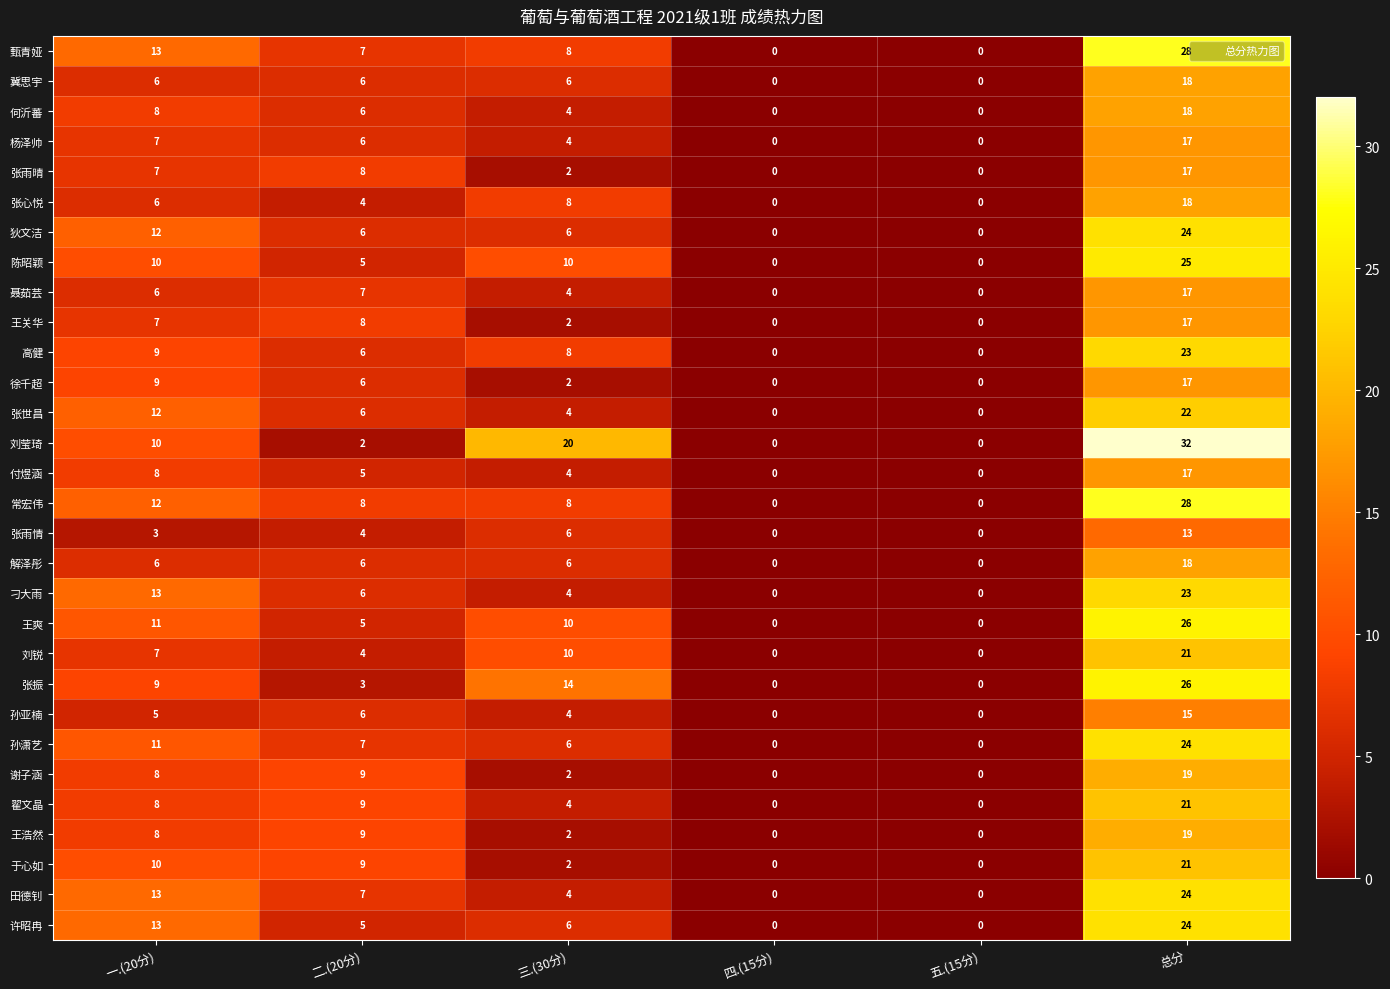

Is it true that 刁大雨 equals 13 at 一.(20分)?

True